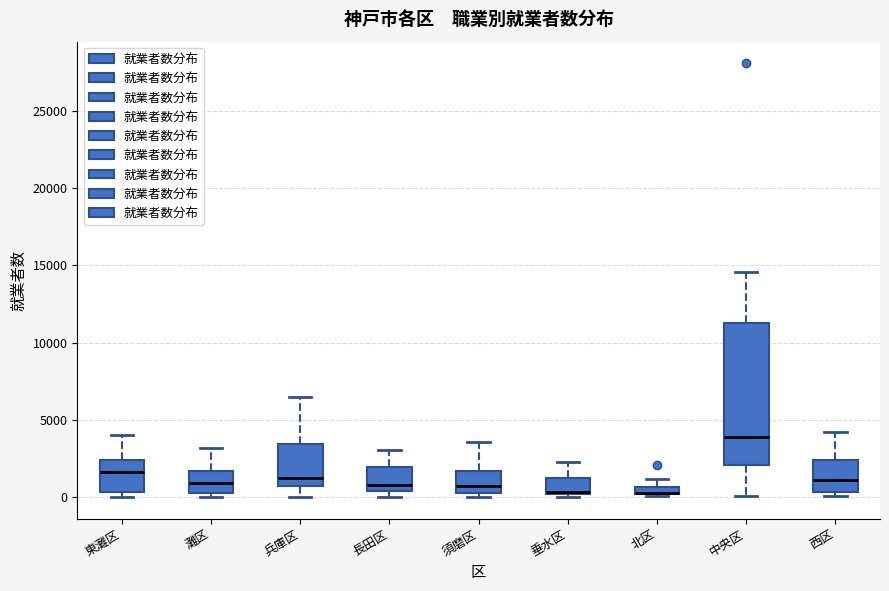

Comparing the boxes themselves (not the whiskers), which one is the tallest?

中央区